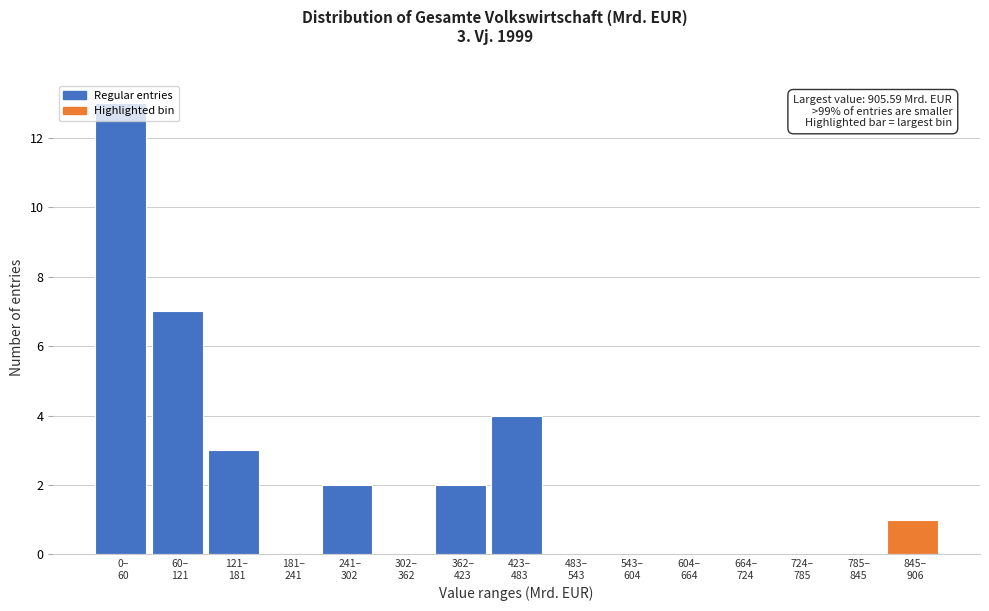

What is the maximum value shown in the chart?

13